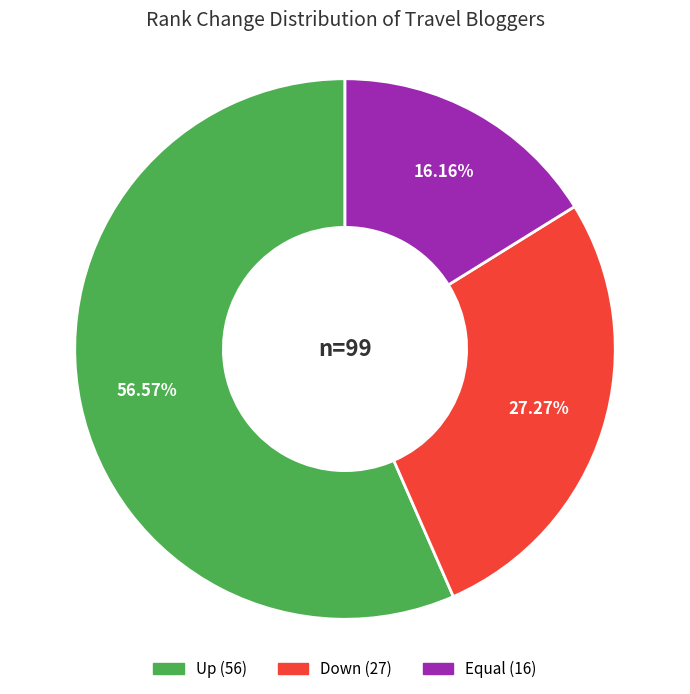

Is there a majority slice in this chart?

Yes